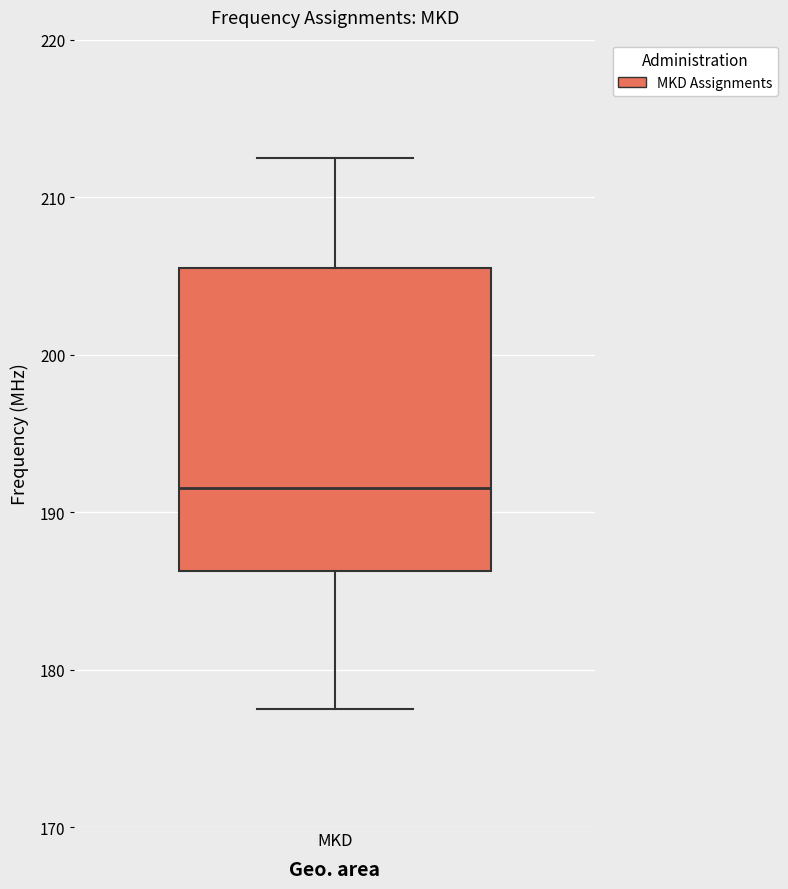

Read this box plot against the y-axis: the position of the median line, the range covered by the box, and the ends of both whiskers. The values are not printed on the chart, so give them approximately, as read against the axis.

median 192, box 186 to 206, whiskers 178 to 213